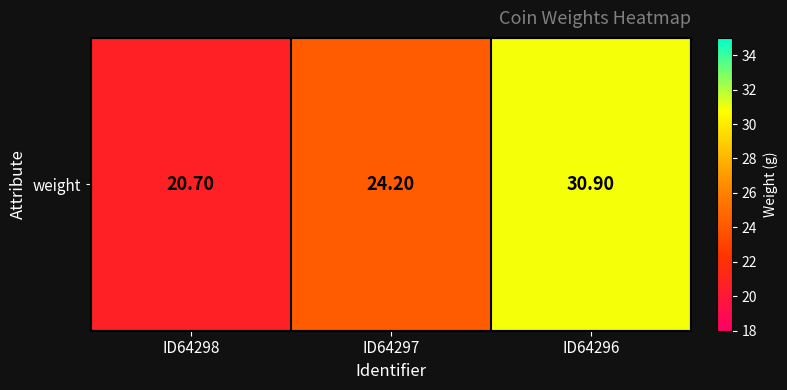

Approximately how many times larger is the value at ID64296 compared to ID64298?

1.5